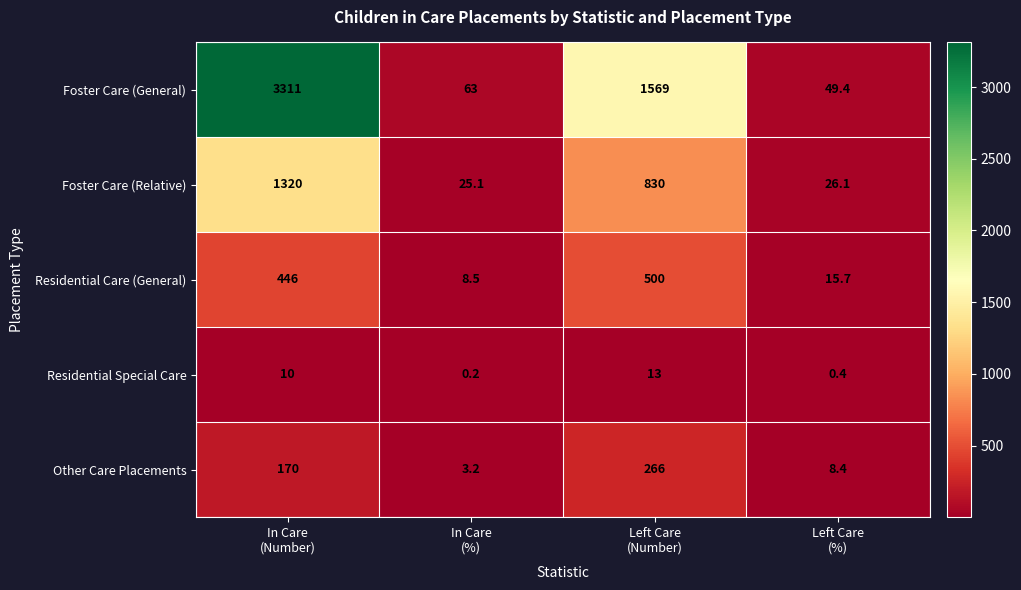

Which series has the largest total across all categories?

Foster Care (General)